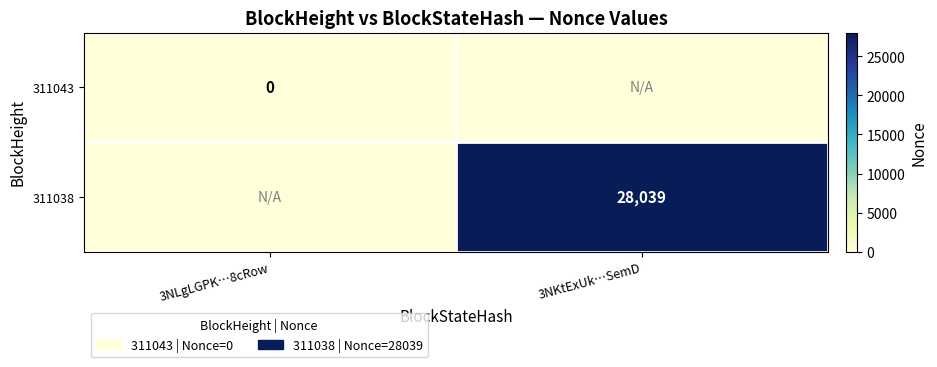

The value of 311038 at 3NKtExUk…SemD is 5926. True or false?

False